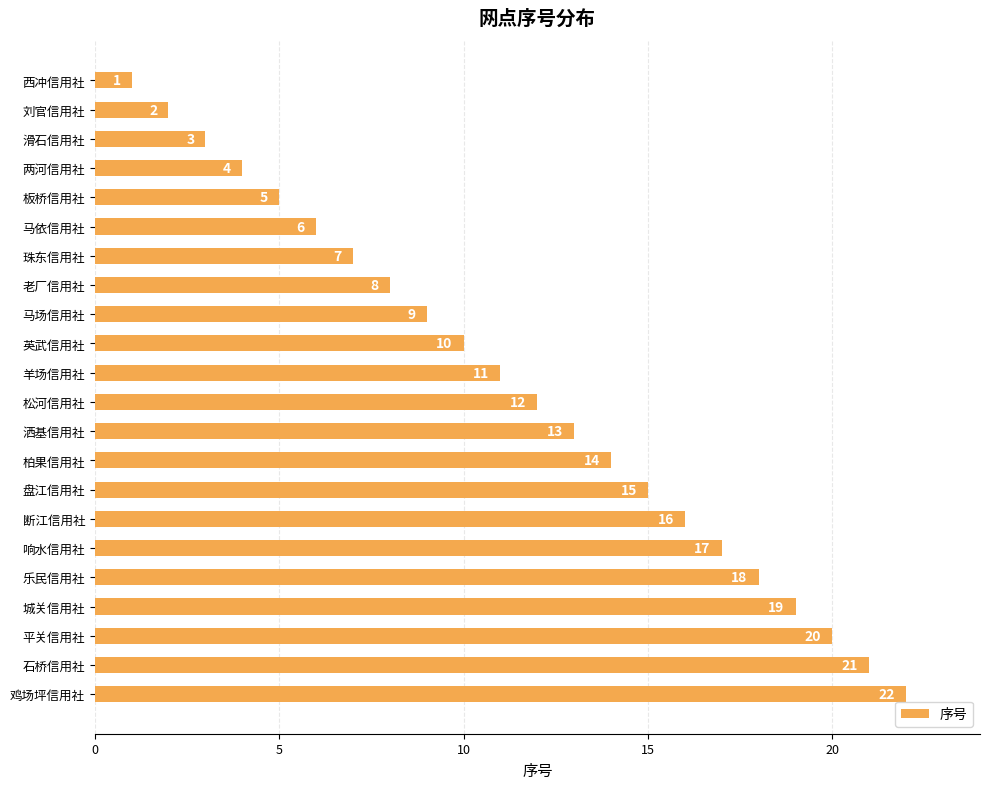

Rank the categories by value from highest to lowest.

鸡场坪信用社, 石桥信用社, 平关信用社, 城关信用社, 乐民信用社, 响水信用社, 断江信用社, 盘江信用社, 柏果信用社, 洒基信用社, 松河信用社, 羊场信用社, 英武信用社, 马场信用社, 老厂信用社, 珠东信用社, 马依信用社, 板桥信用社, 两河信用社, 滑石信用社, 刘官信用社, 西冲信用社